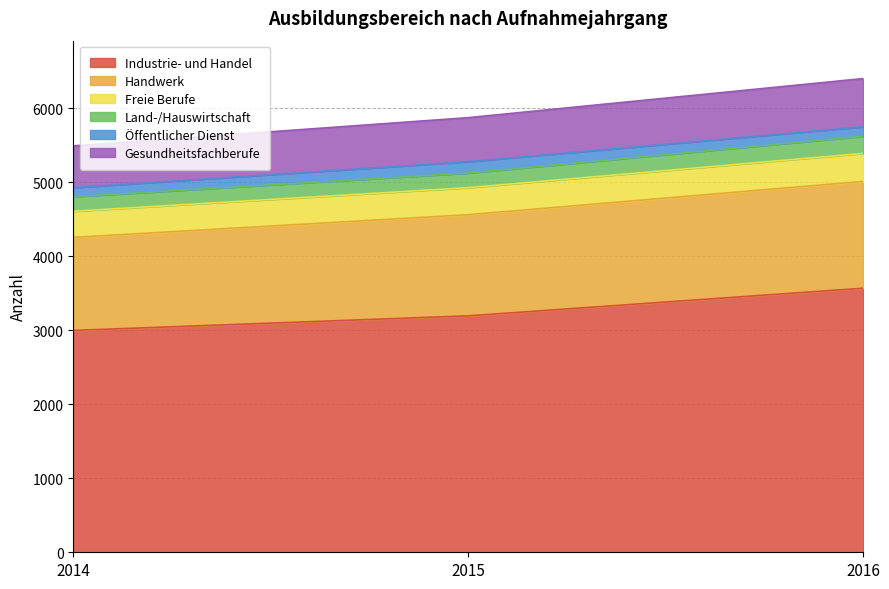

Rank the categories by Industrie- und Handel value from lowest to highest.

2014, 2015, 2016